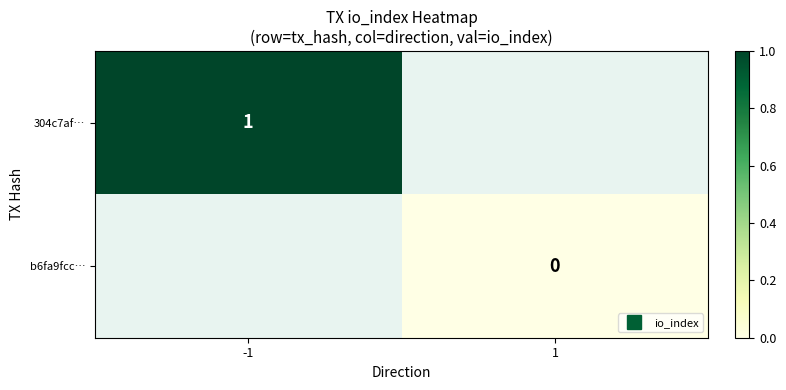

Rank the series by their average value, from highest to lowest.

304c7af…, b6fa9fcc…